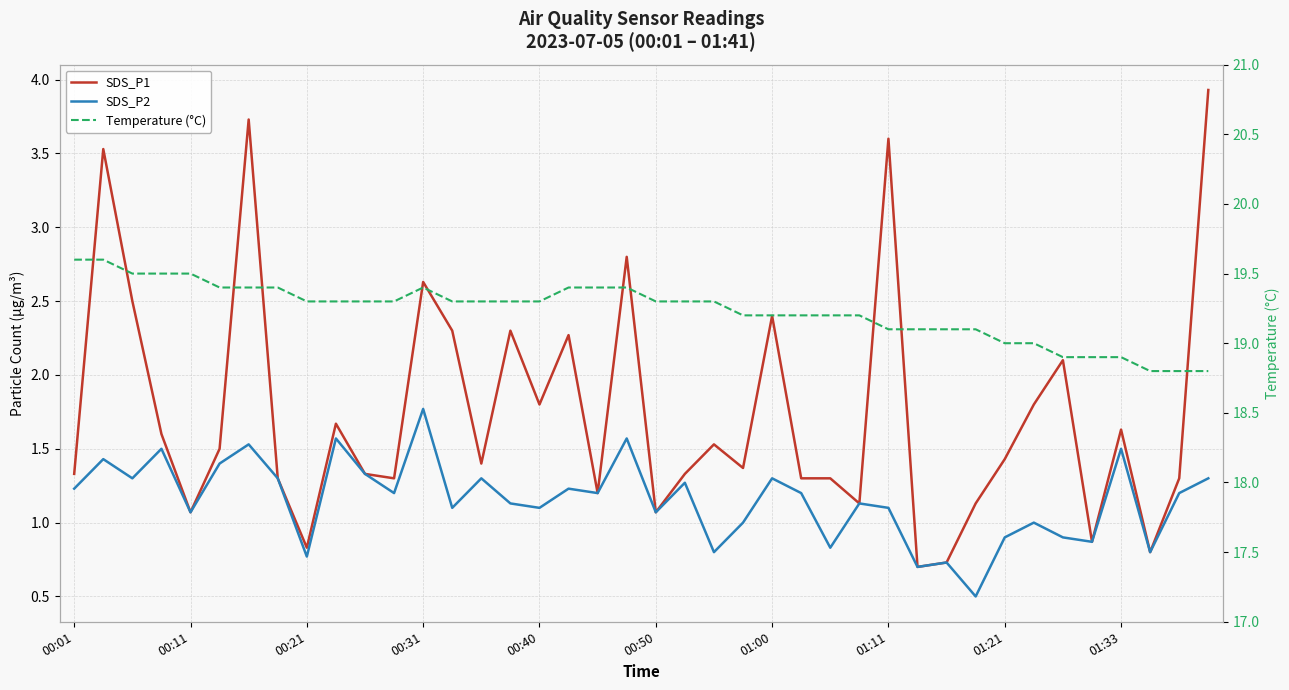

True or false: SDS_P1 and SDS_P2 intersect in this chart.

False